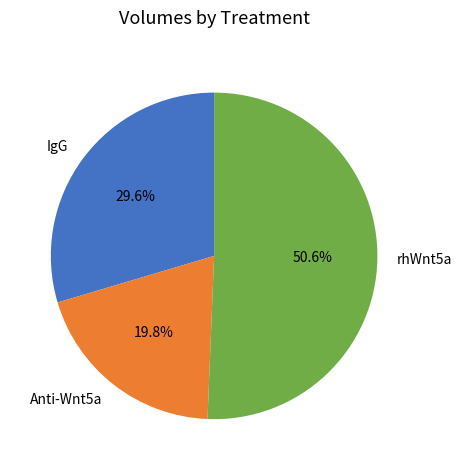

The IgG slice represents 16% of the pie. True or false?

False